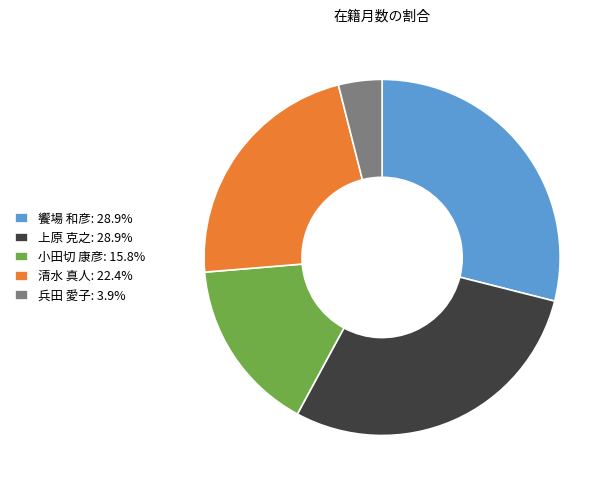

Is it true that 兵田 愛子 is 10% of the pie?

False